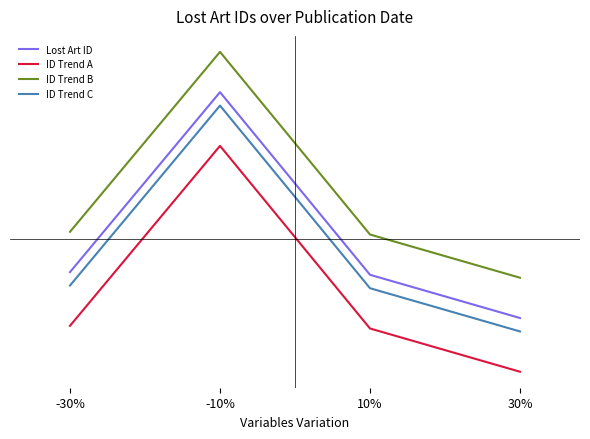

Is this an area chart (filled region under the line)?

No